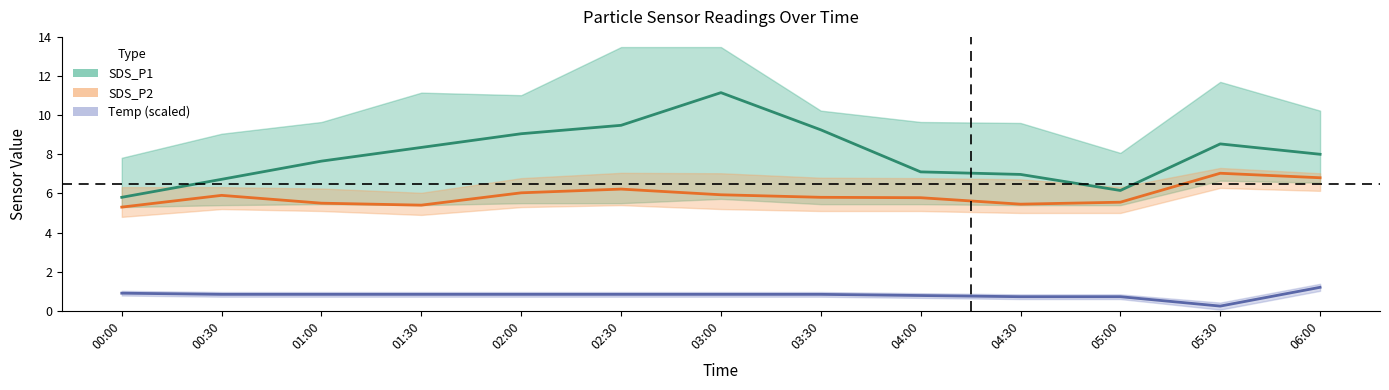

What is the label of the 7th point from the left?

03:00